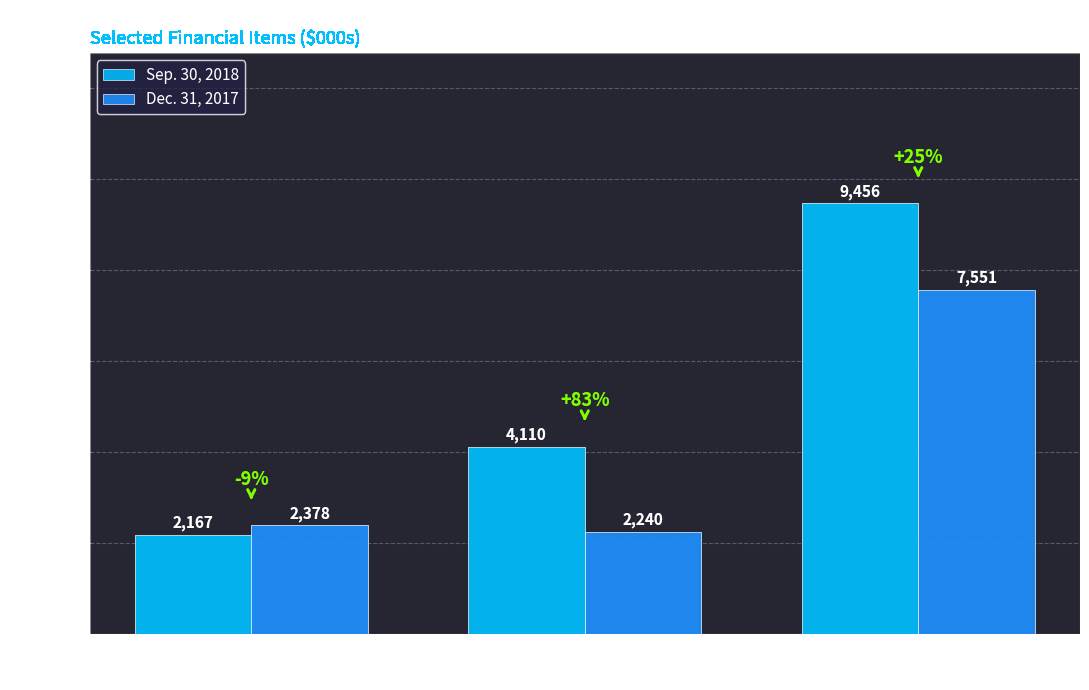

Reading left to right, list all the values displayed in this chart.

Sep. 30, 2018: 2167	4110	9456
Dec. 31, 2017: 2378	2240	7551